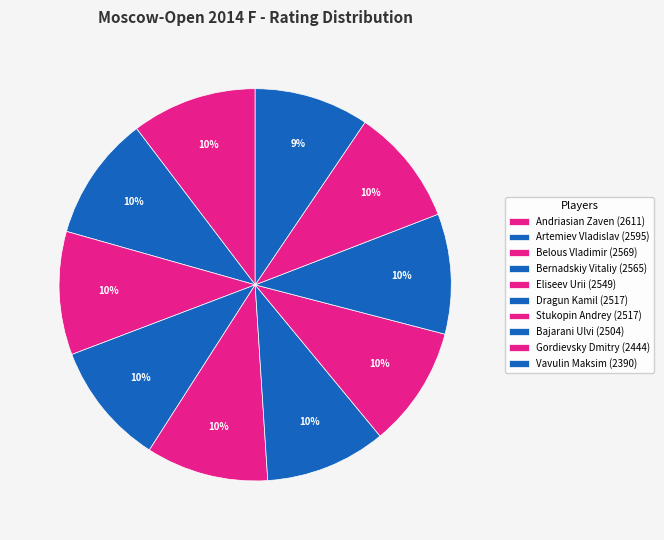

Which slice is the smallest?

Vavulin Maksim